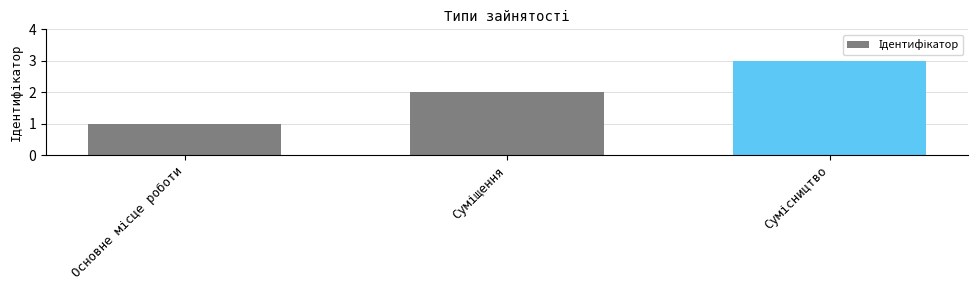

What is the sum of all values?

6